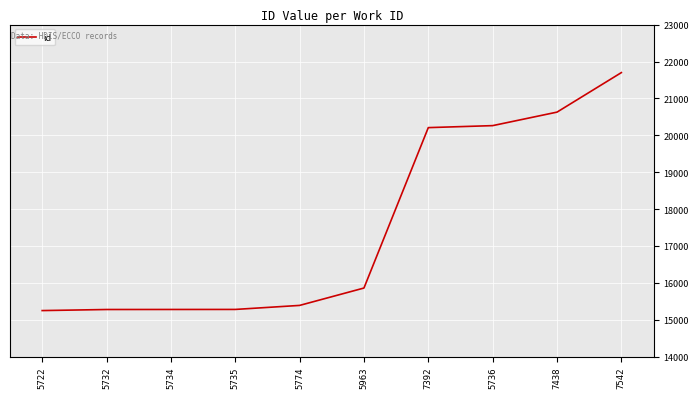

How many values are below 15863?

5